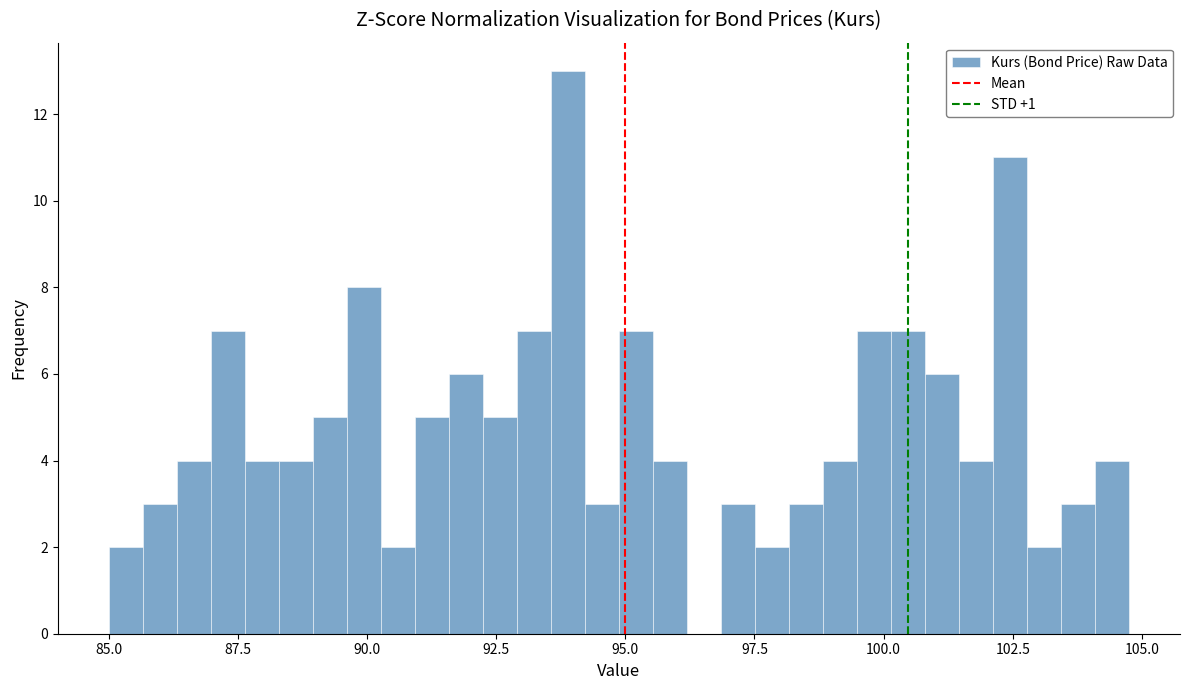

Around what value on the x-axis is the tallest bar? Give the approximate position of its centre, as read against the axis.

94.0